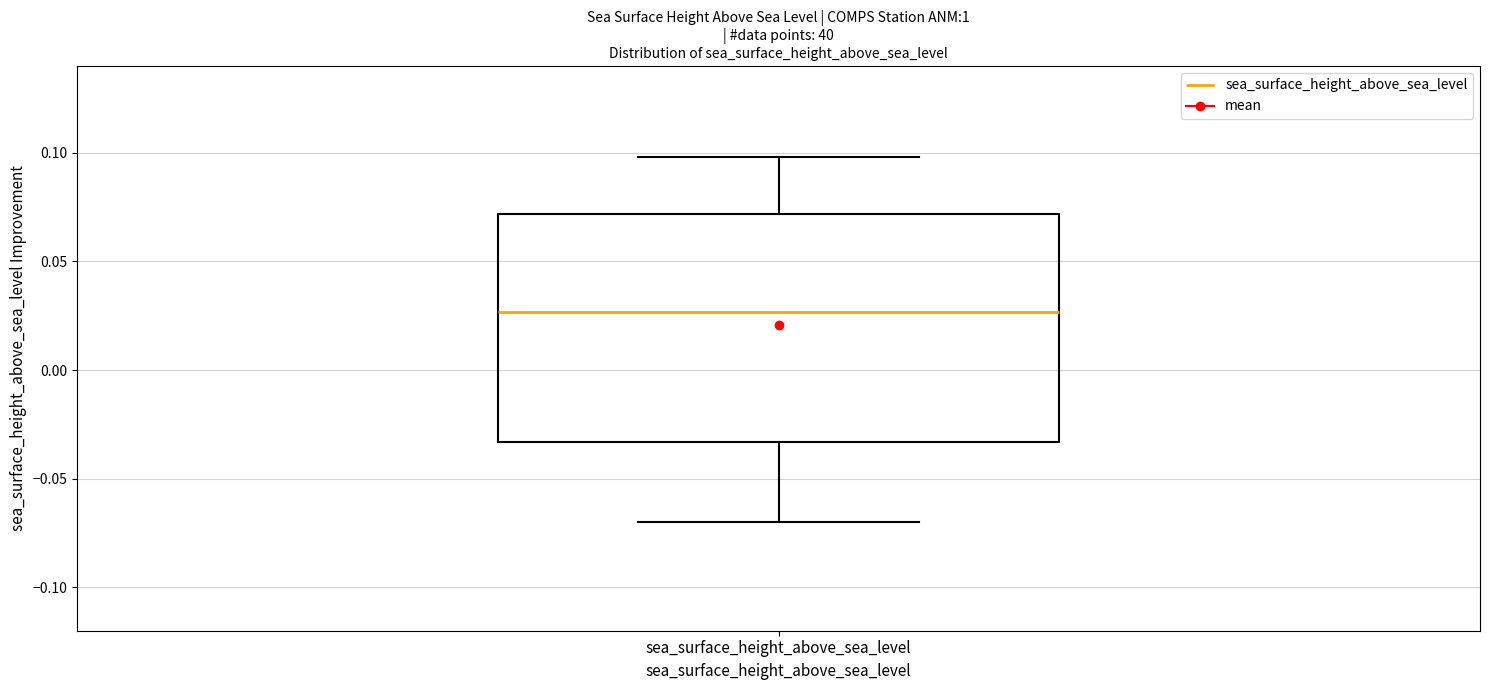

Transcribe this box plot: give where the median line is, the range the box spans, and where the two whiskers end, as read against the y-axis. The values are not printed on the chart, so give them approximately, as read against the axis.

median 0.025, box -0.035 to 0.070, whiskers -0.070 to 0.100